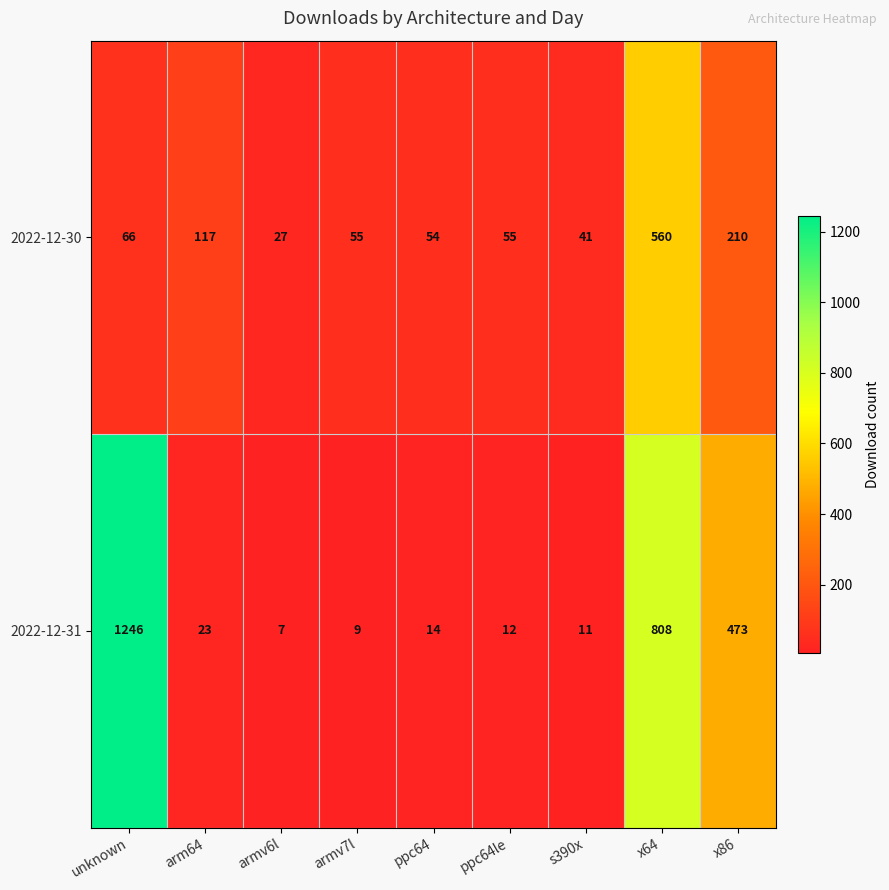

What is the greatest value displayed?

1246